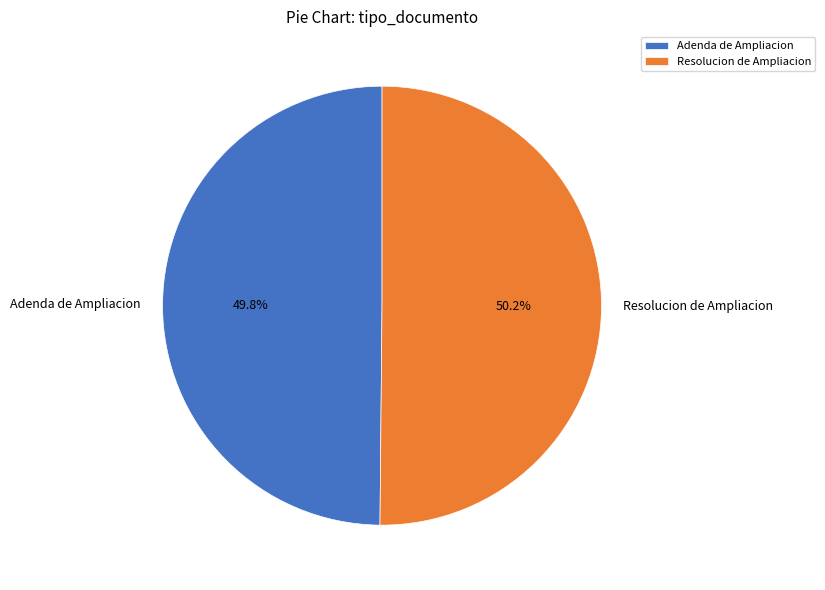

To the nearest percent, what portion does Adenda de Ampliacion represent?

50%